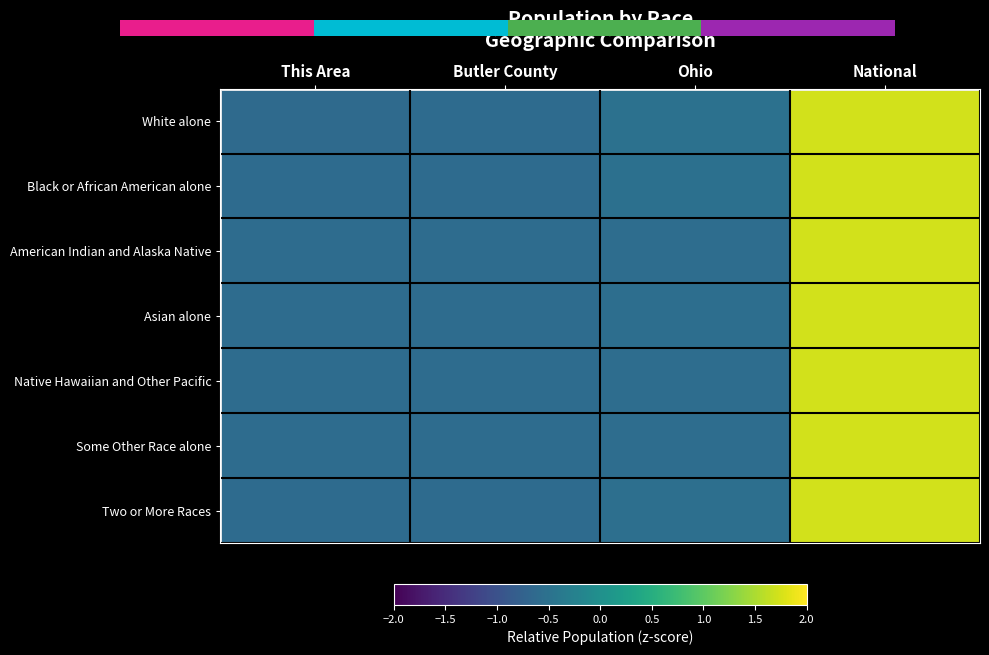

The Asian alone series shows 2.5 at National. True or false?

False